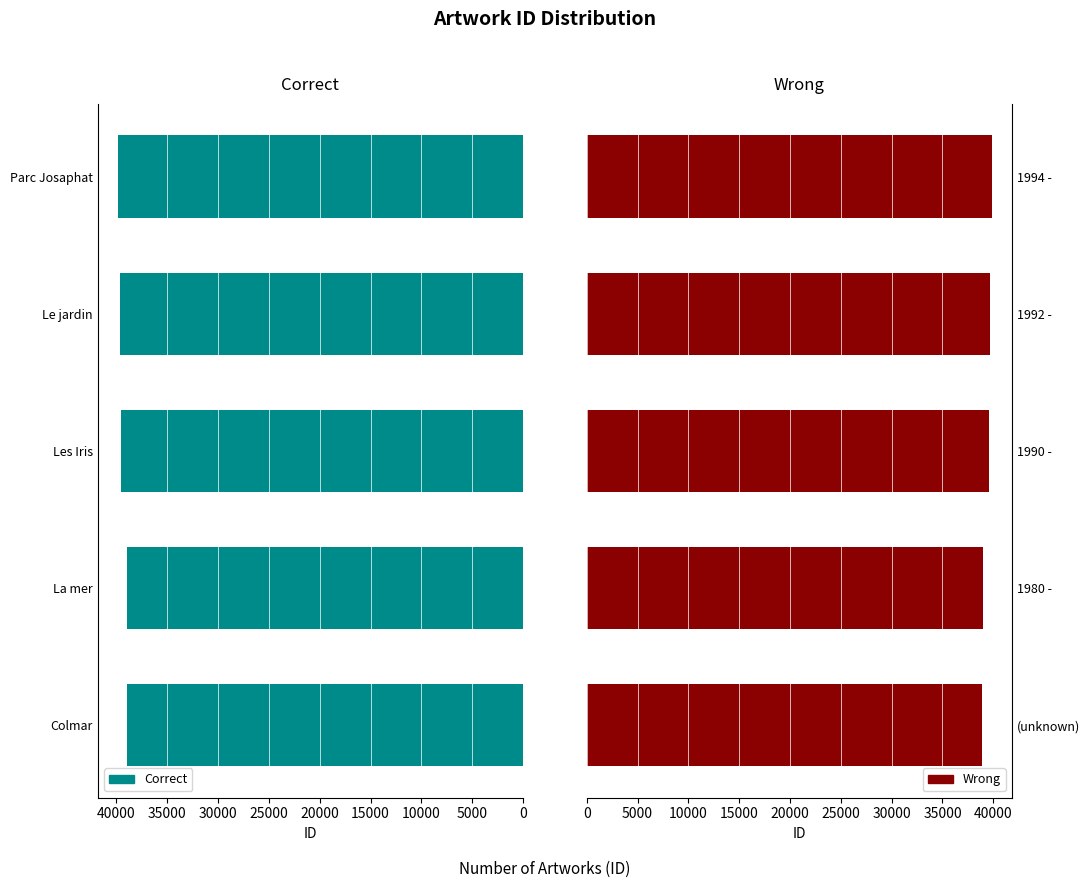

Rank the series at 20000 from highest to lowest value.

Correct, Wrong